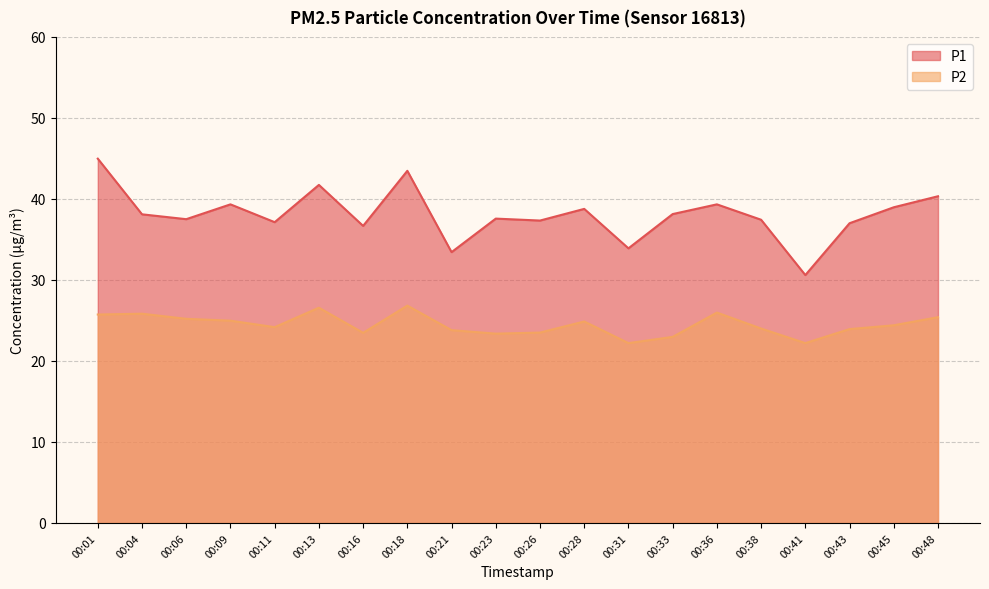

Does the chart display data point markers on the line(s)?

No